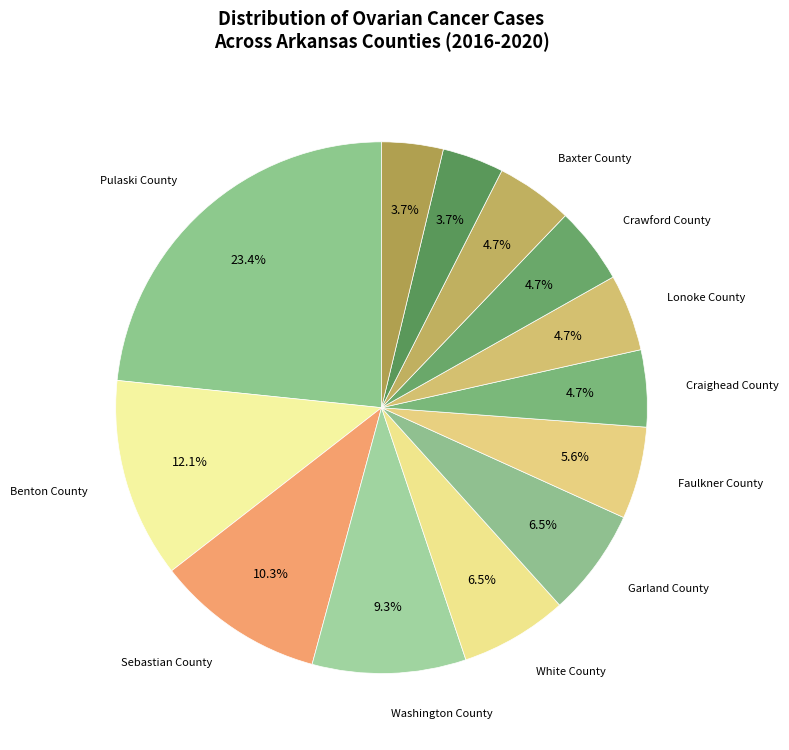

Count the number of slices in the pie.

13